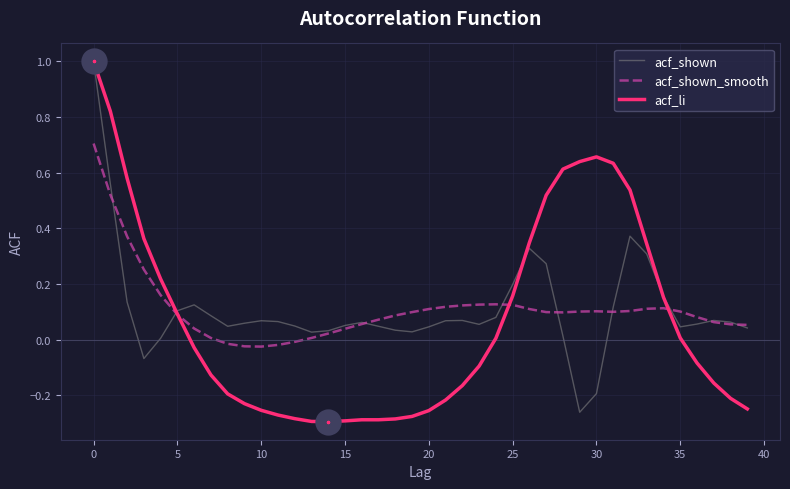

At how many categories does at least one series exceed 0?

40